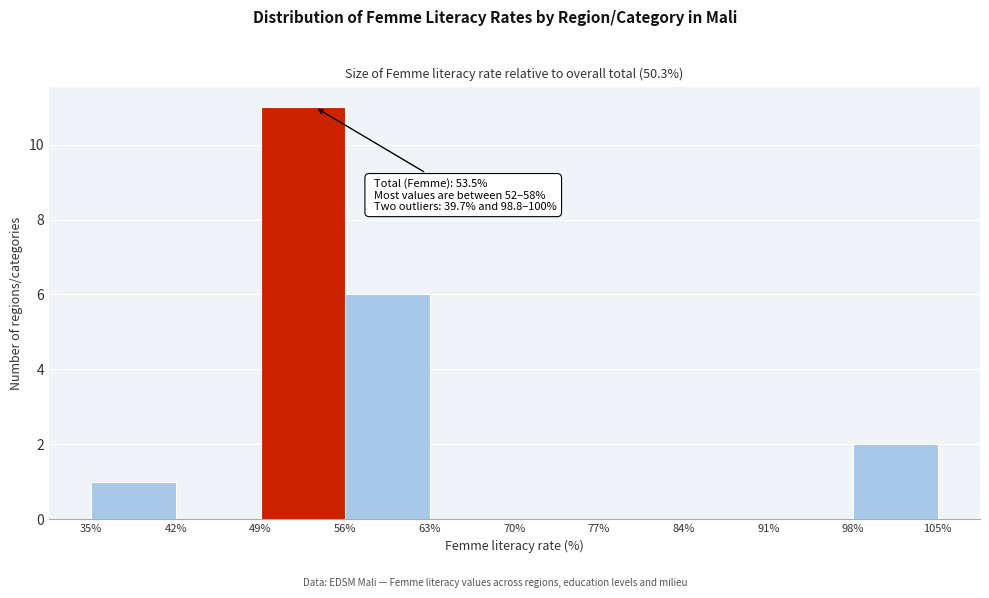

Over which range of the x-axis is the bar tallest?

49% to 56%